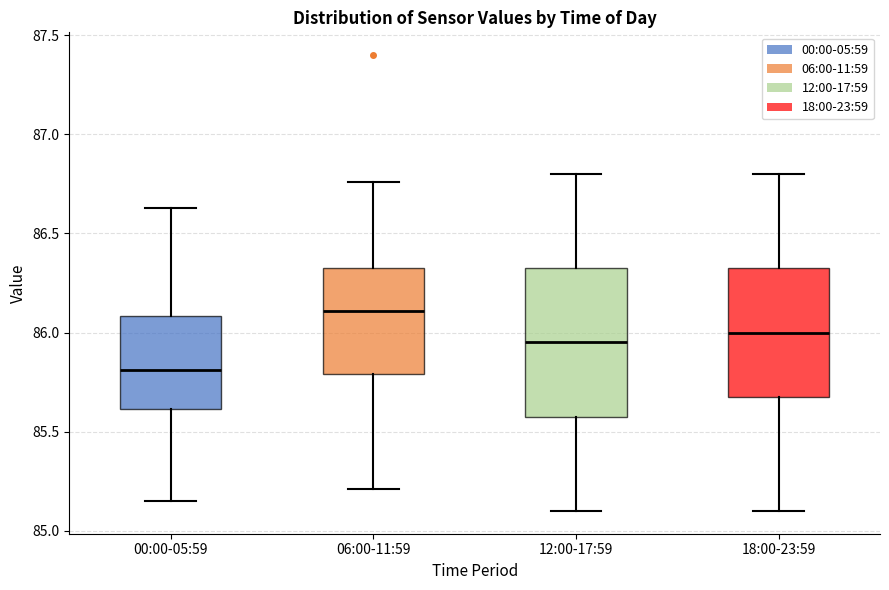

Reading left to right, read every box against the y-axis: the position of its median line, the range the box covers, and the ends of its whiskers. The values are not printed on the chart, so give them approximately, as read against the axis.

00:00-05:59: median 85.80, box 85.60 to 86.10, whiskers 85.15 to 86.65
06:00-11:59: median 86.10, box 85.80 to 86.35, whiskers 85.20 to 86.75
12:00-17:59: median 85.95, box 85.60 to 86.35, whiskers 85.10 to 86.80
18:00-23:59: median 86.00, box 85.70 to 86.35, whiskers 85.10 to 86.80